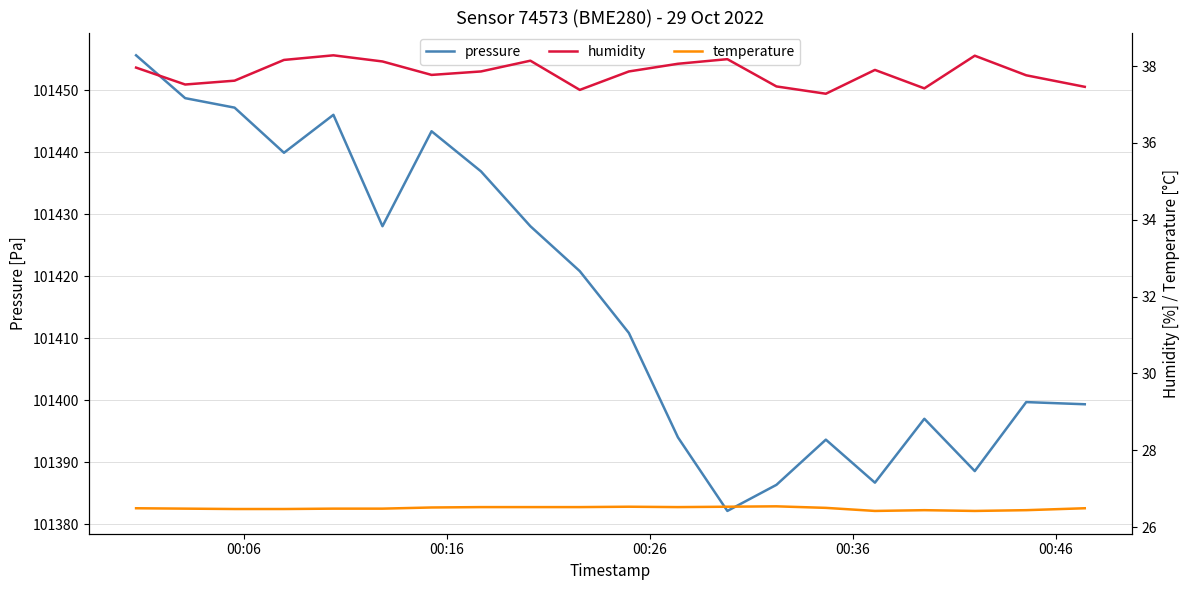

What are all the series names shown in the legend?

pressure, humidity, temperature